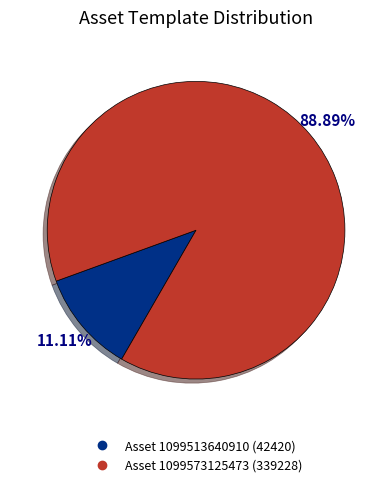

Does any single category account for the majority?

Yes